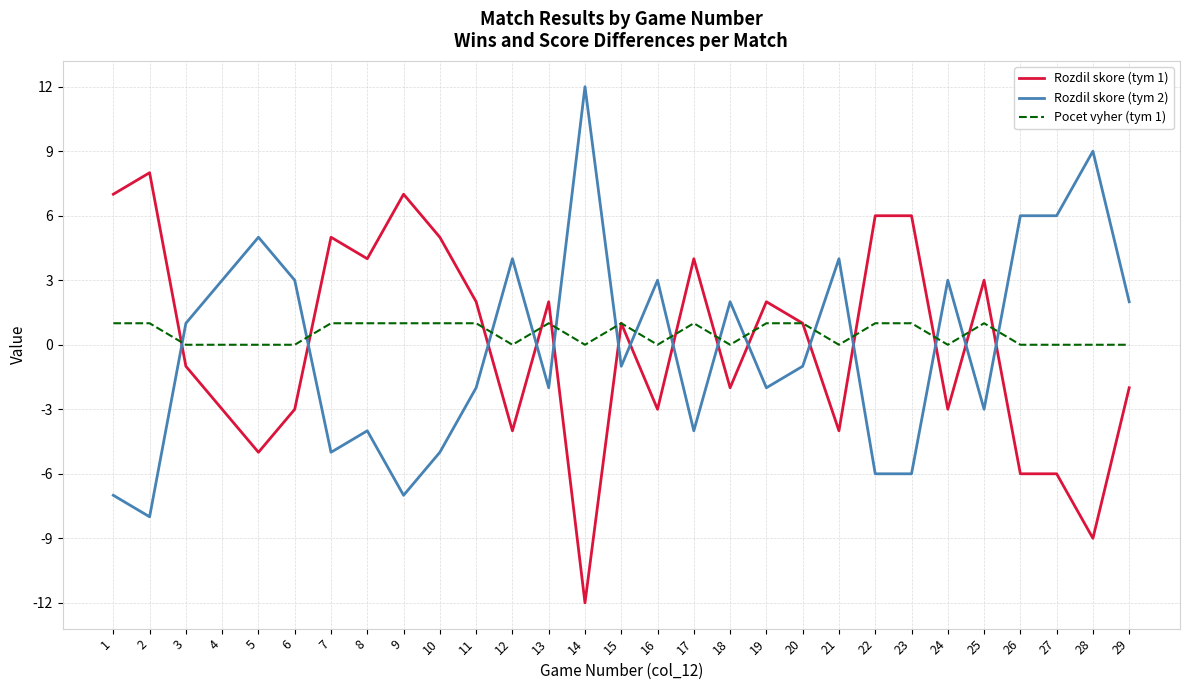

Which series ends up on top after the final intersection of Rozdil skore (tym 2) and Pocet vyher (tym 1)?

Rozdil skore (tym 2)